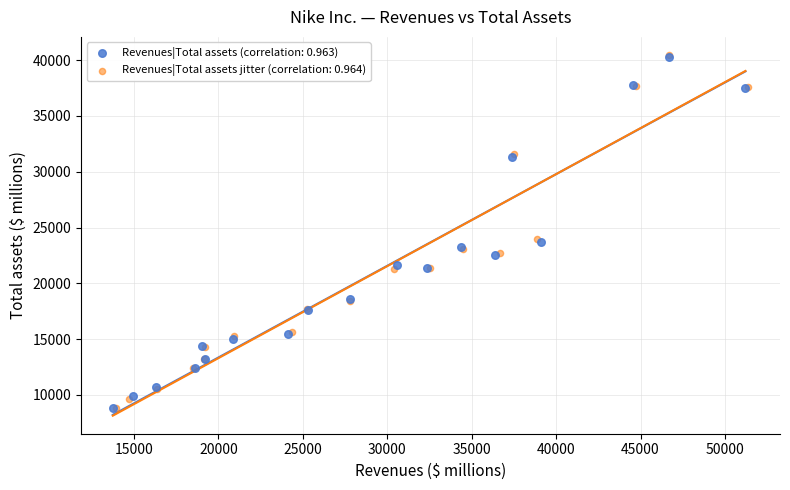

Which series has the widest spread of Y values?

Revenues|Total assets jitter (correlation: 0.964)